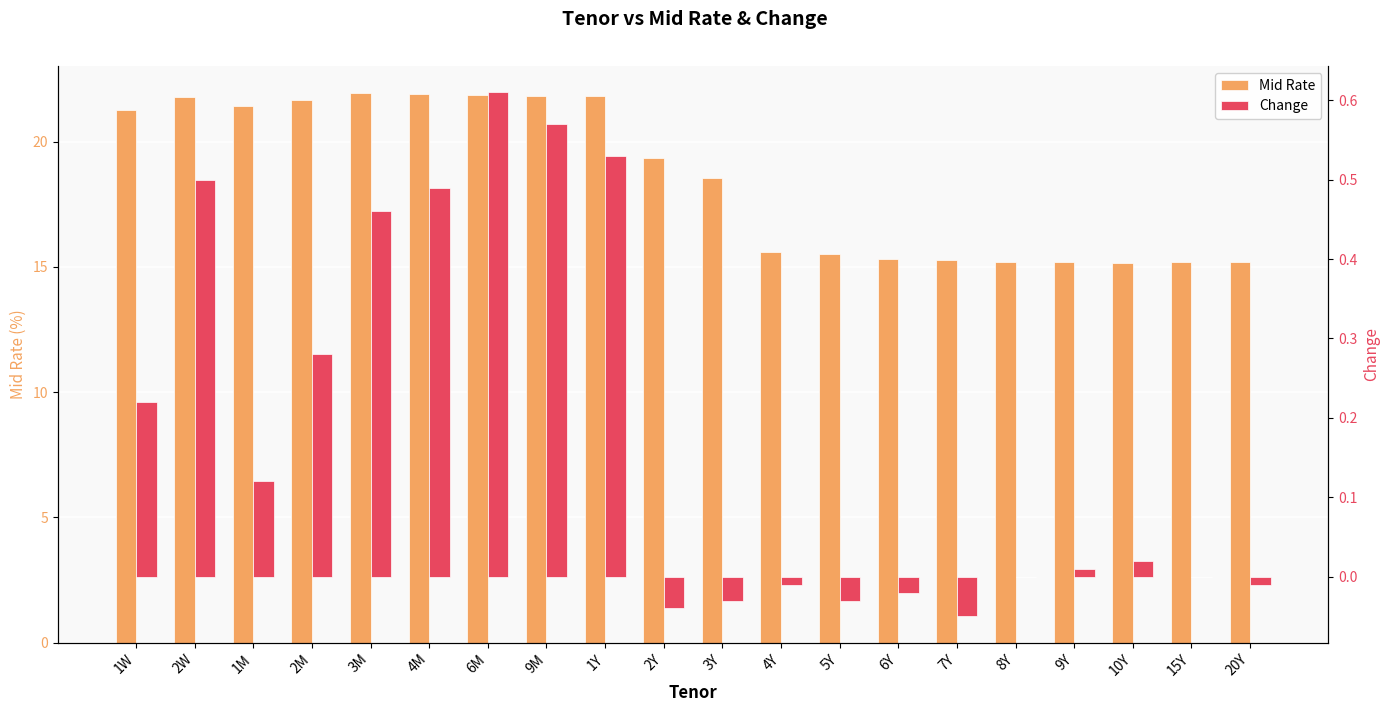

Is it true that Mid Rate equals 37.9 at 2M?

False